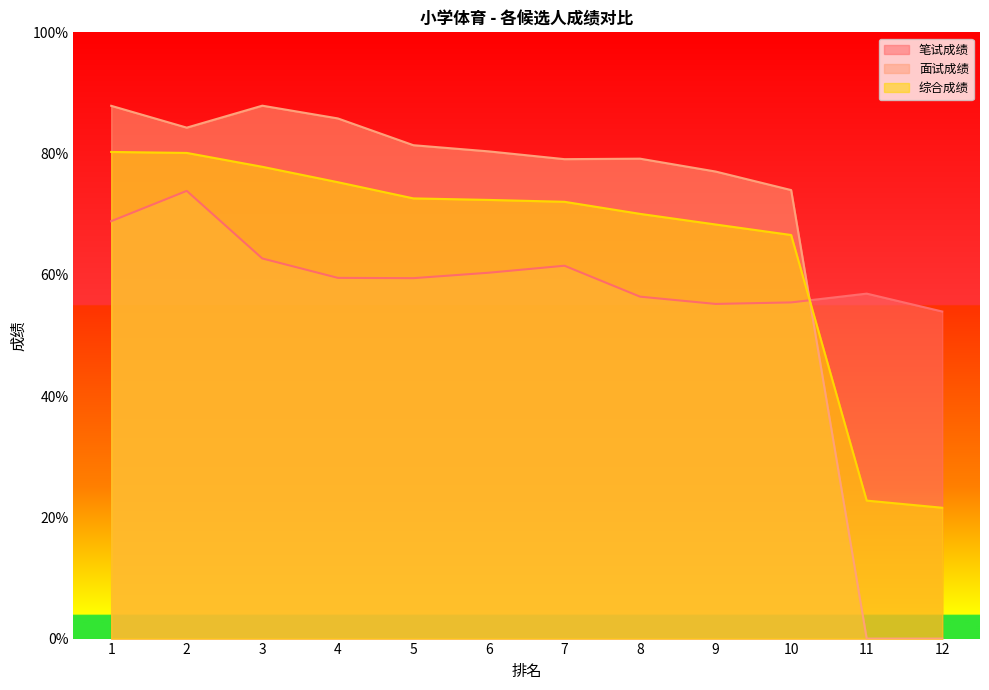

Which series changed the most between 3 and 7?

面试成绩